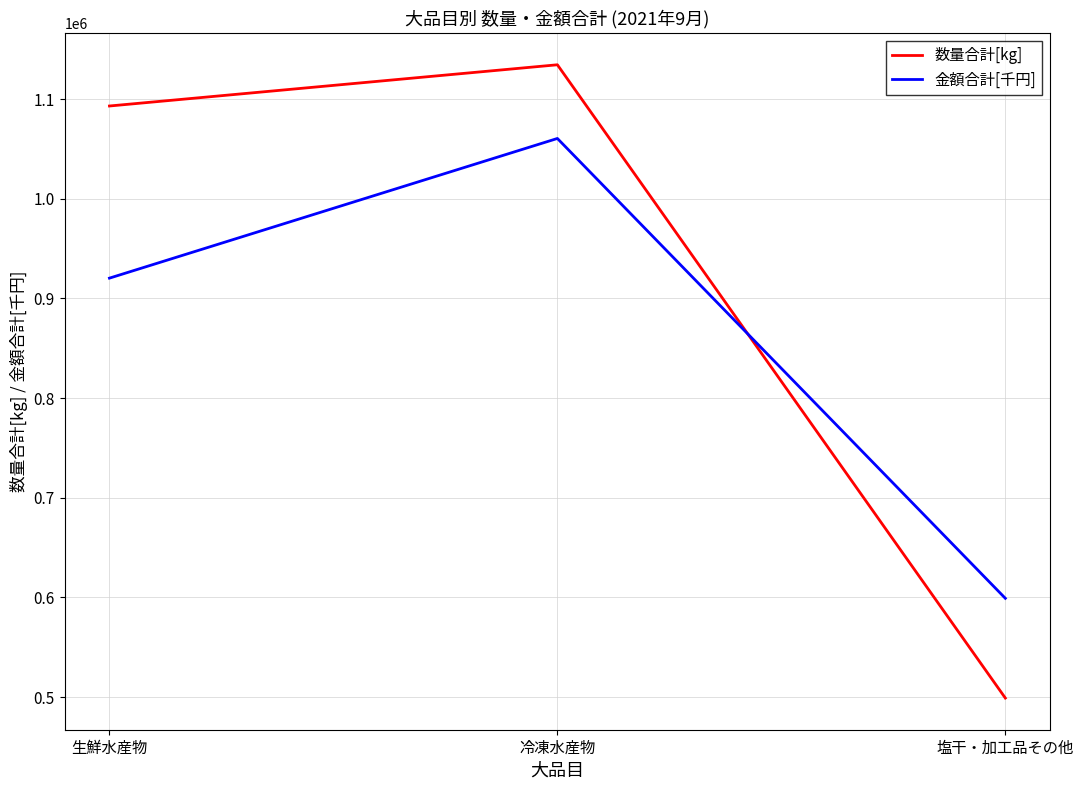

How many lines are shown in the chart?

2